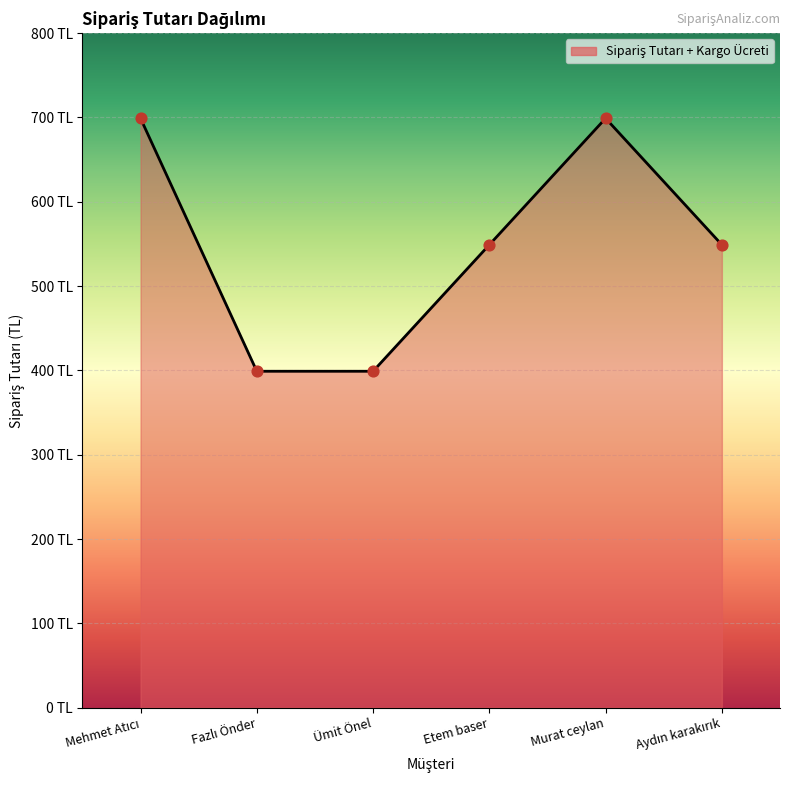

What is the change in value from Fazlı Önder to Etem baser?

+150